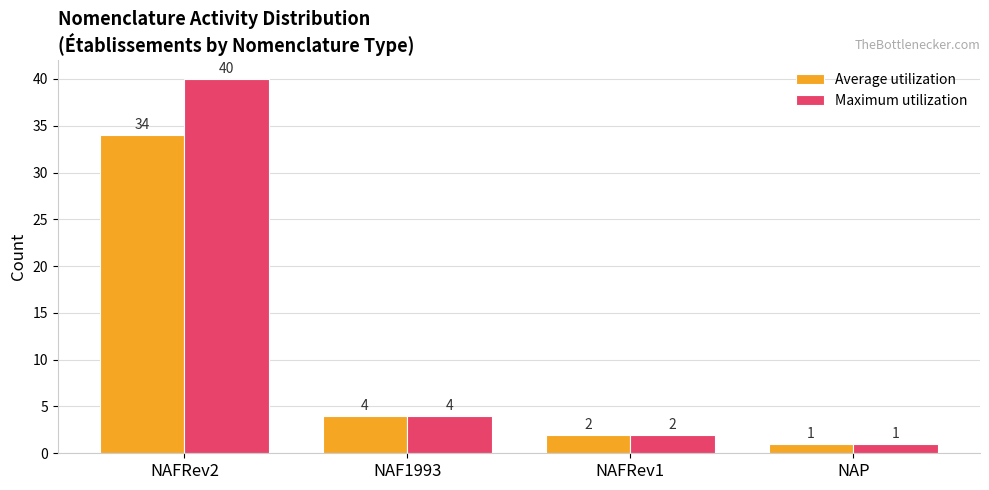

Is it true that Average utilization equals 4 at NAF1993?

True